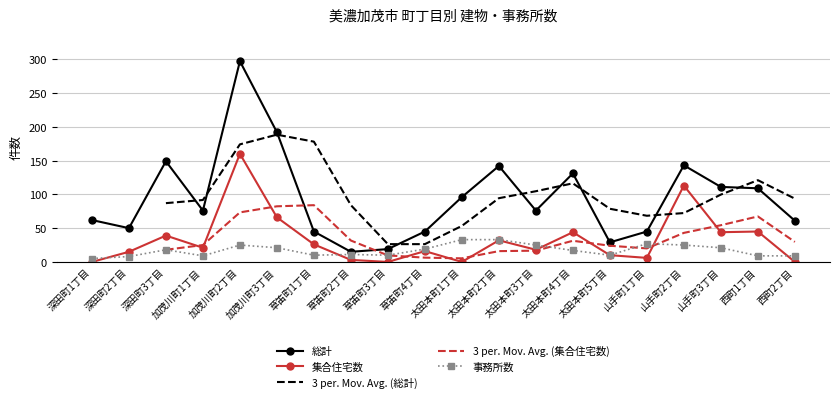

At which label does 事務所数 reach its minimum?

深田町1丁目